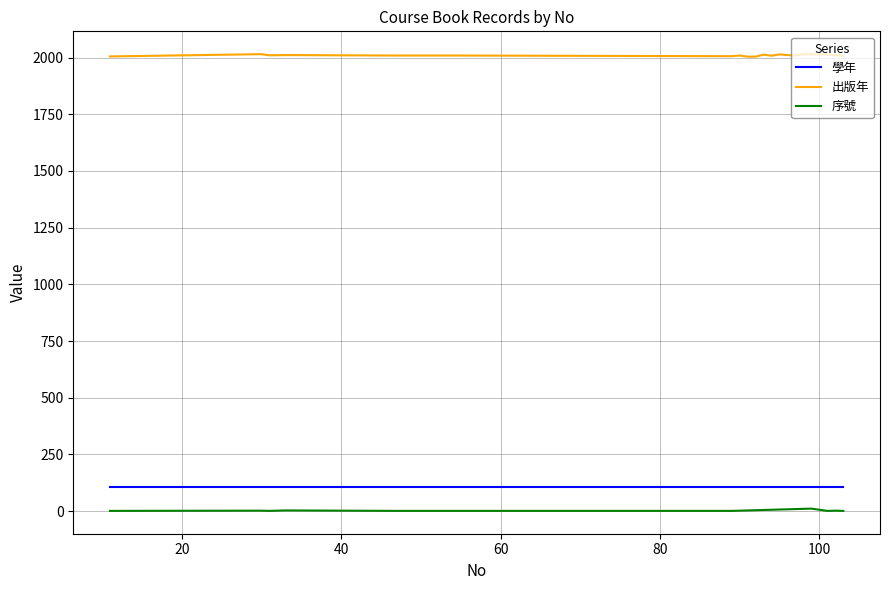

What is the maximum value for 出版年?

2015